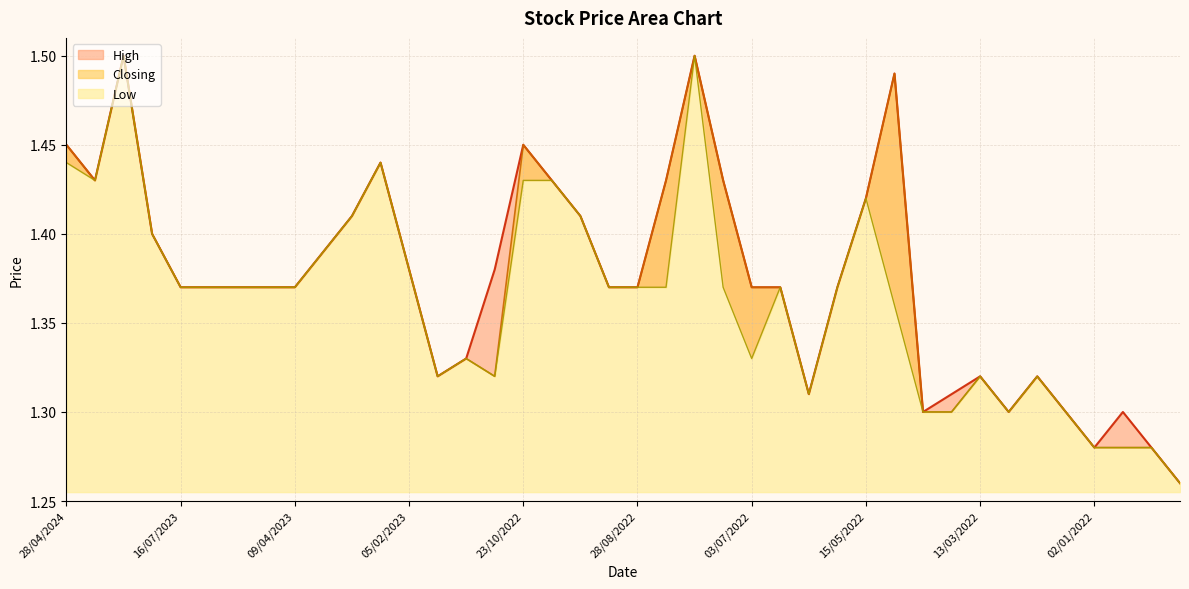

Rank the series by their maximum value, from lowest to highest.

High, Closing, Low